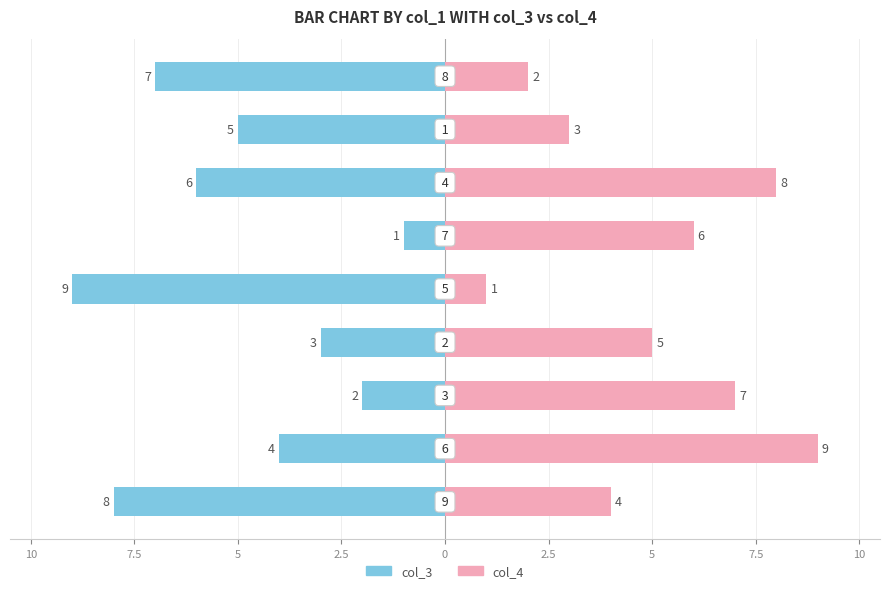

The value of col_4 at 2.5 is 1. True or false?

False